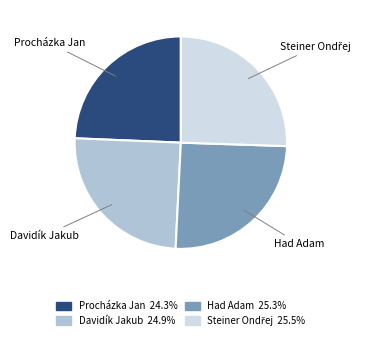

Which slice is the smallest?

Procházka Jan